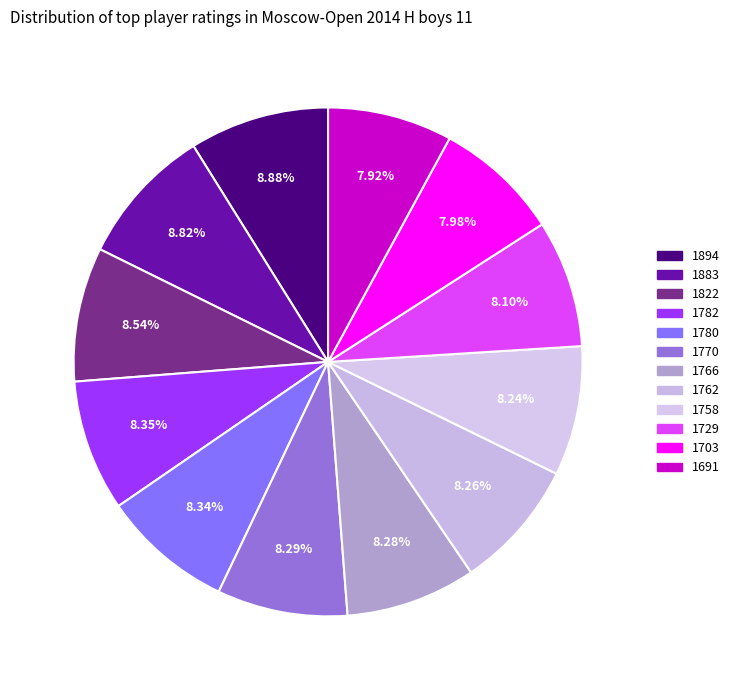

Is it true that 1770 is 8% of the pie?

True